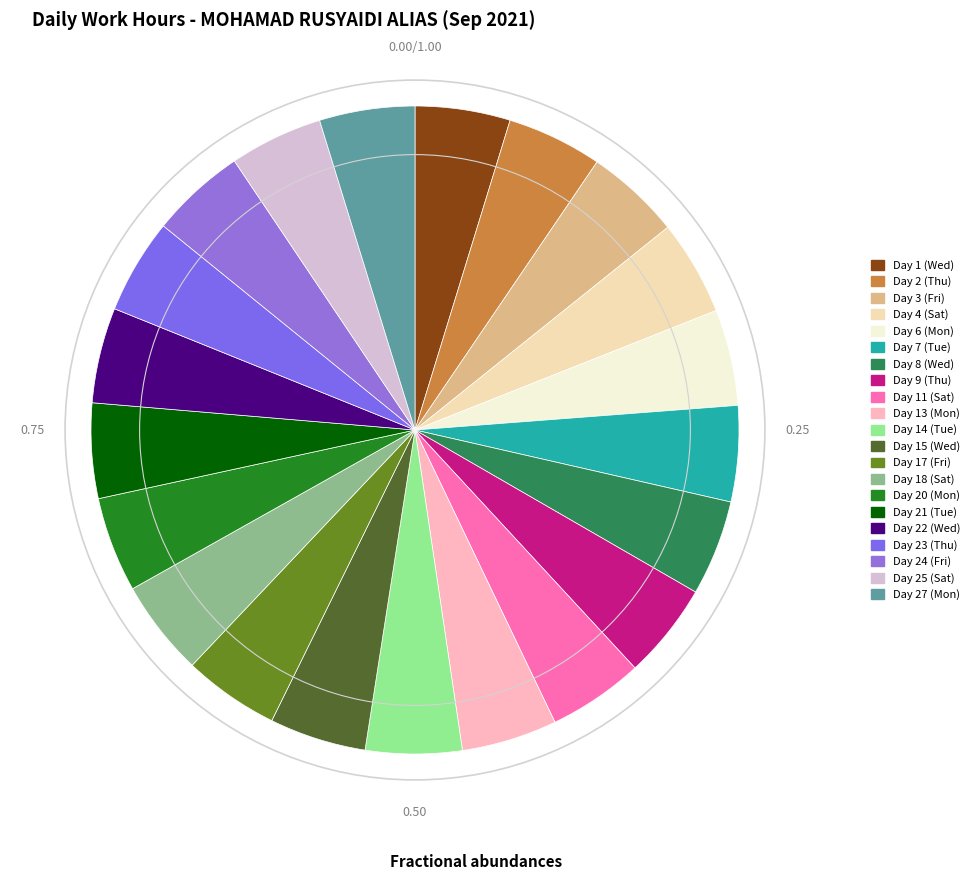

What percentage is NOT represented by Day 7 (Tue)?

95.2%